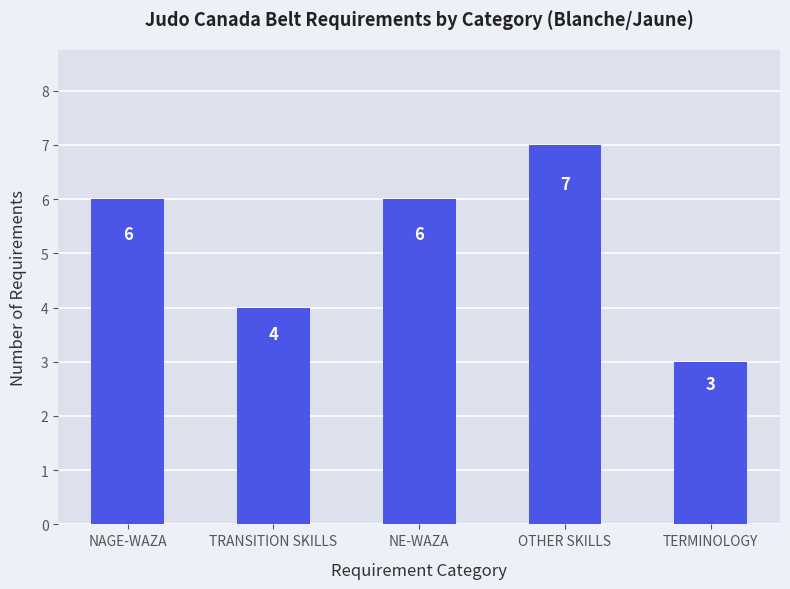

What position from the left is TERMINOLOGY?

5